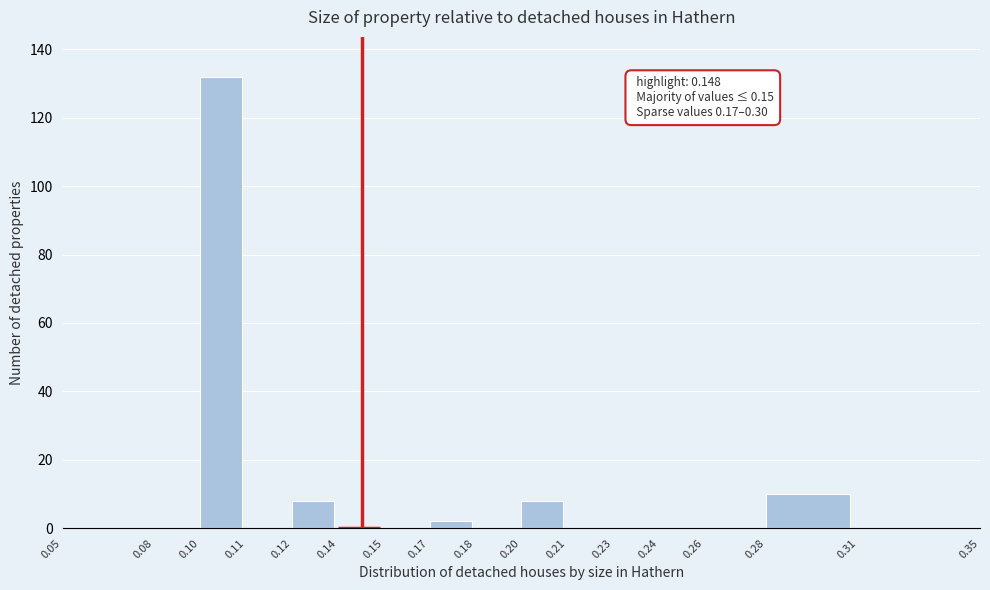

Reading right to left, transcribe all the data shown in this chart.

0.31=0	0.28=10	0.26=0	0.24=0	0.23=0	0.21=0	0.20=8	0.18=0	0.17=2	0.15=0	0.14=0	0.12=8	0.11=0	0.10=132	0.08=0	0.05=0